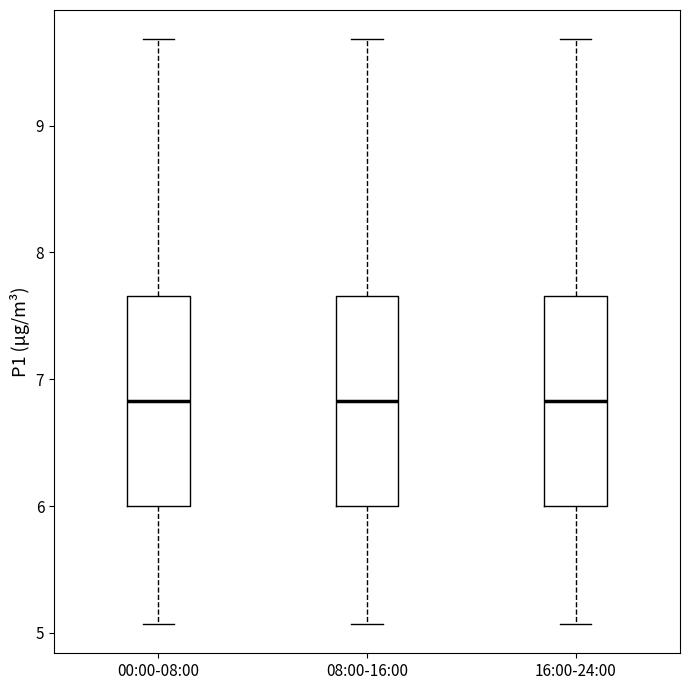

Reading left to right, transcribe this box plot: for each box, give where its median line is, the range the box spans, and where its two whiskers end, as read against the y-axis. The values are not printed on the chart, so give them approximately, as read against the axis.

00:00-08:00: median 6.8, box 6.0 to 7.7, whiskers 5.1 to 9.7
08:00-16:00: median 6.8, box 6.0 to 7.7, whiskers 5.1 to 9.7
16:00-24:00: median 6.8, box 6.0 to 7.7, whiskers 5.1 to 9.7